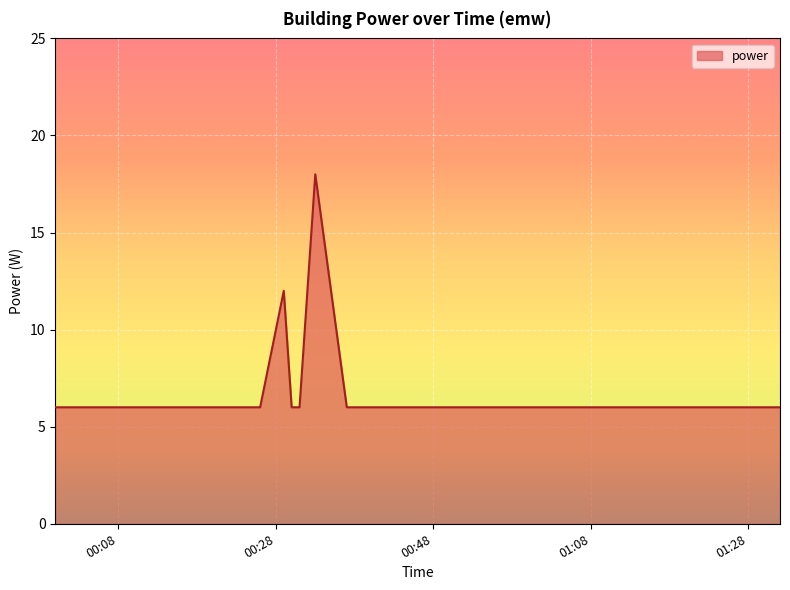

How many lines are shown in the chart?

1